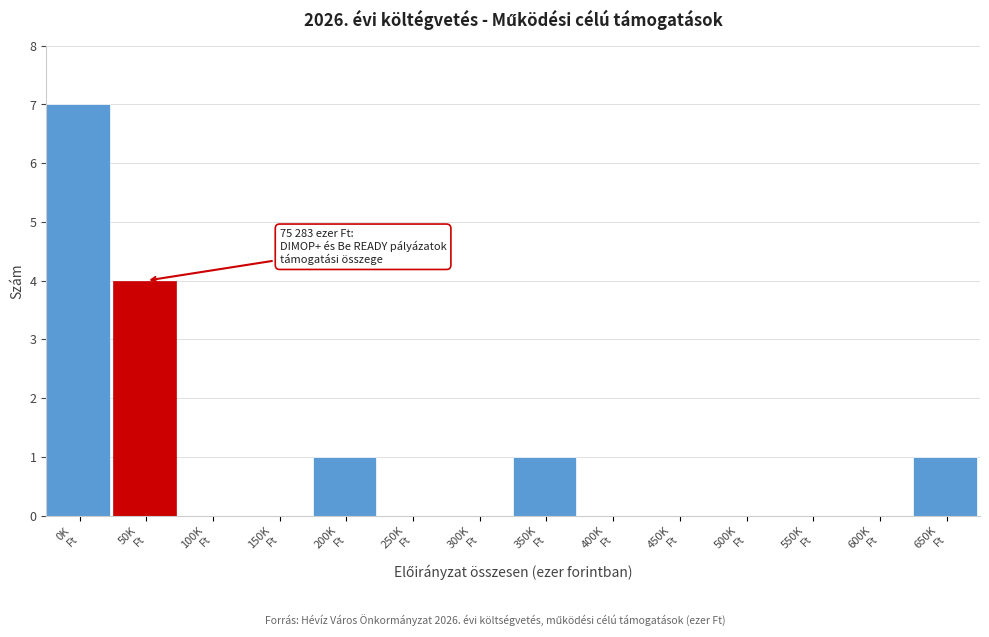

What is the greatest value displayed?

7